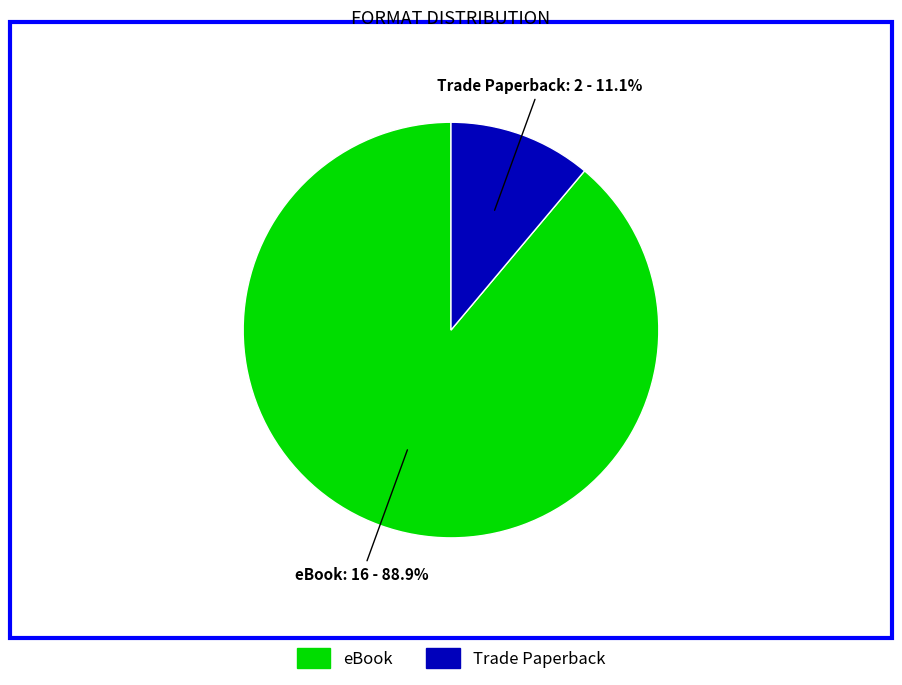

To the nearest percent, what is the difference between the largest and smallest slice percentages?

78%